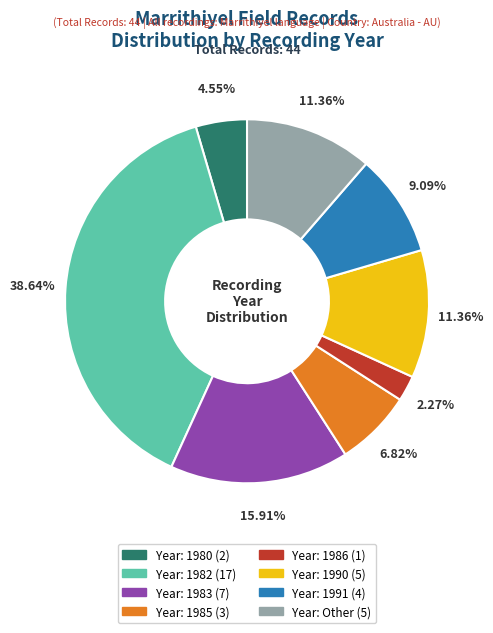

Does any single category account for the majority?

No